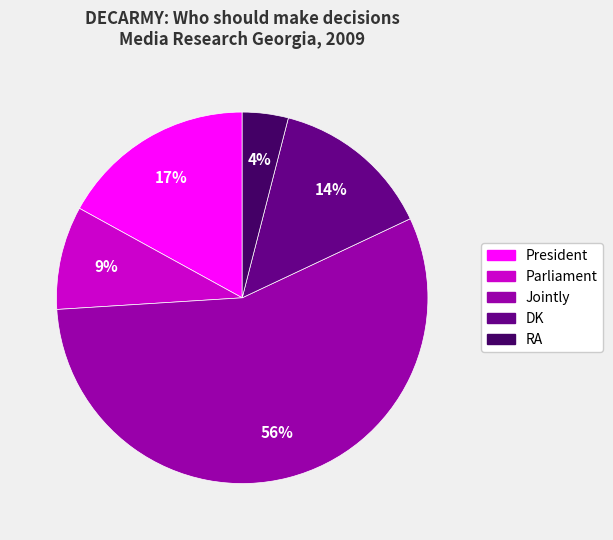

What is the ratio of the value at Jointly to the value at RA?

14.0